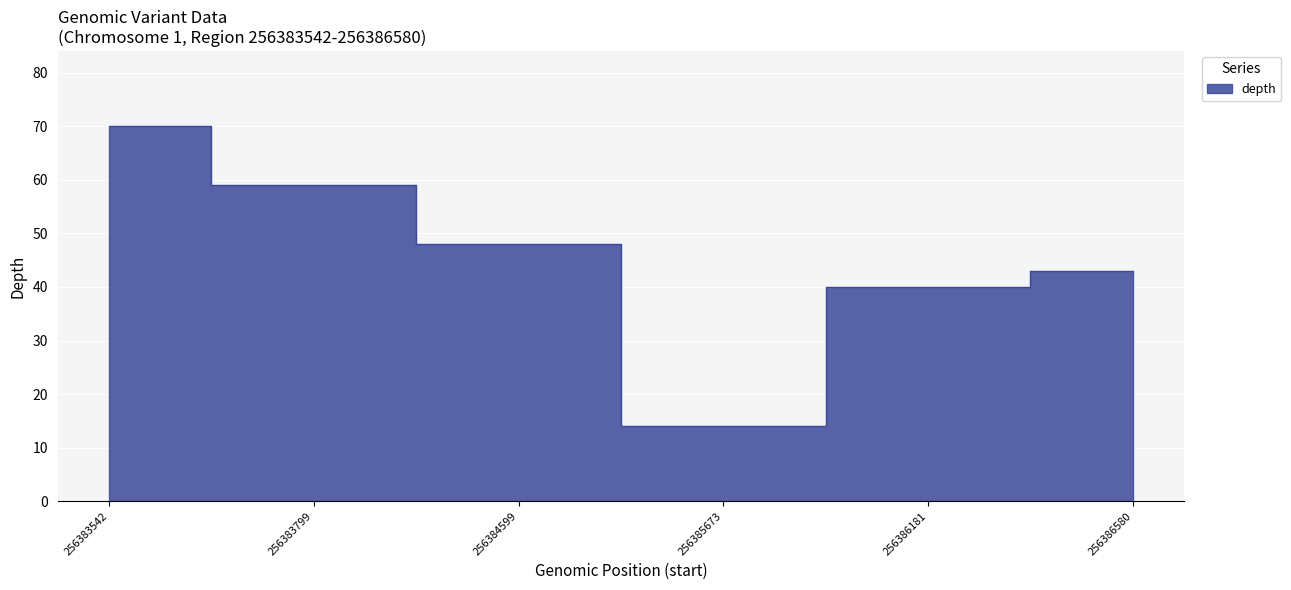

The chart shows a value of 24 at 256385673. True or false?

False